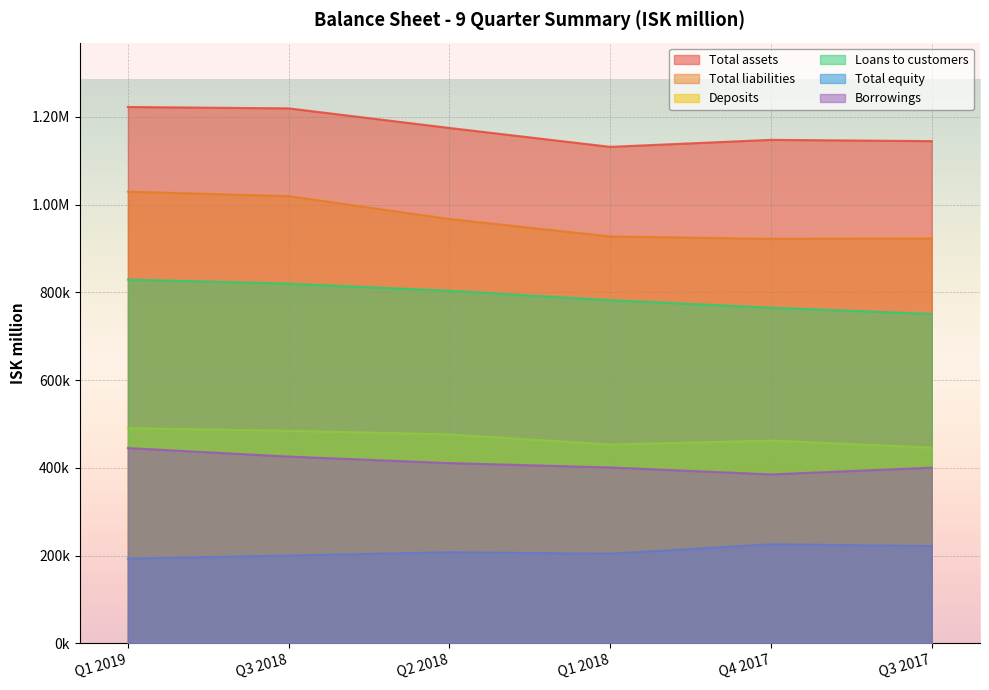

What is the value of the Loans to customers point at the 6th from the left?

750946.7